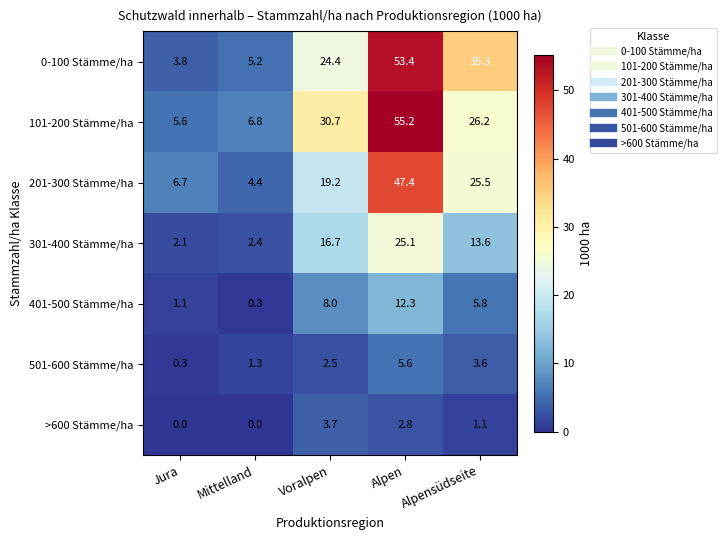

Which category has the lowest value in the 0-100 Stämme/ha series?

Jura